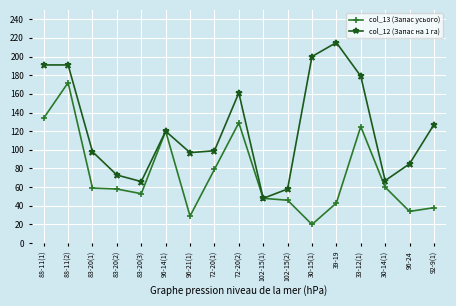

At how many categories does at least one series exceed 81?

12